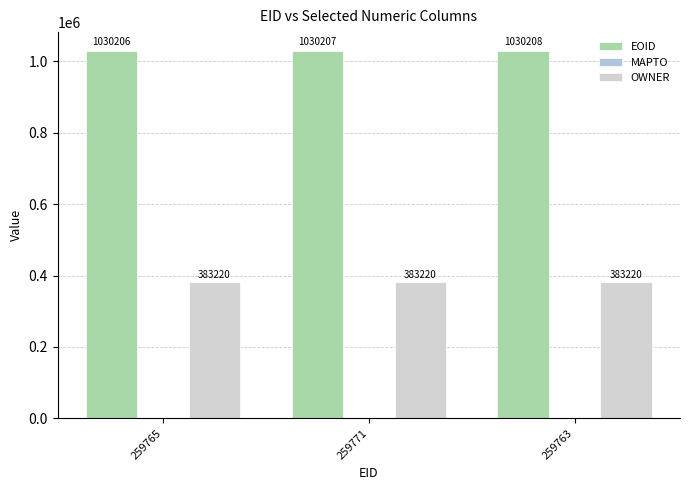

How many data points does each series have?

3